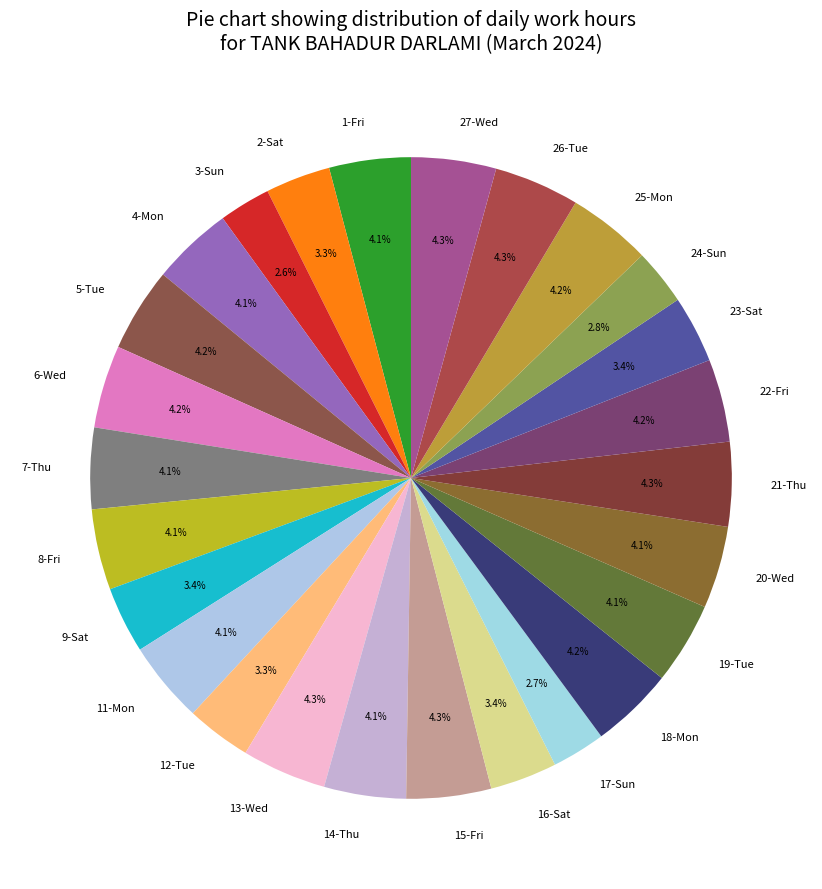

Between 2-Sat and 15-Fri, which is larger?

15-Fri